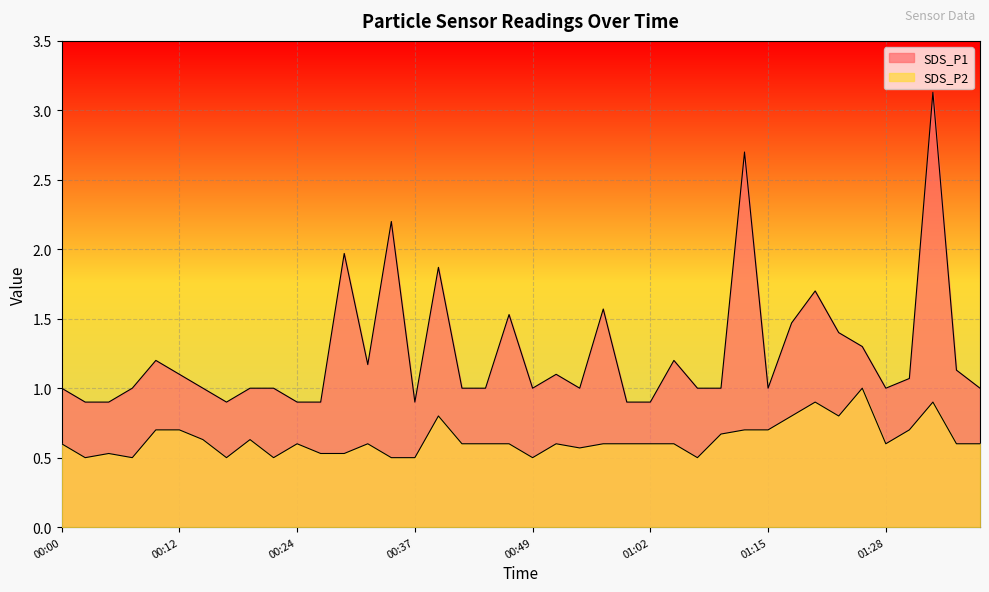

What is the maximum value shown in the chart?

3.1